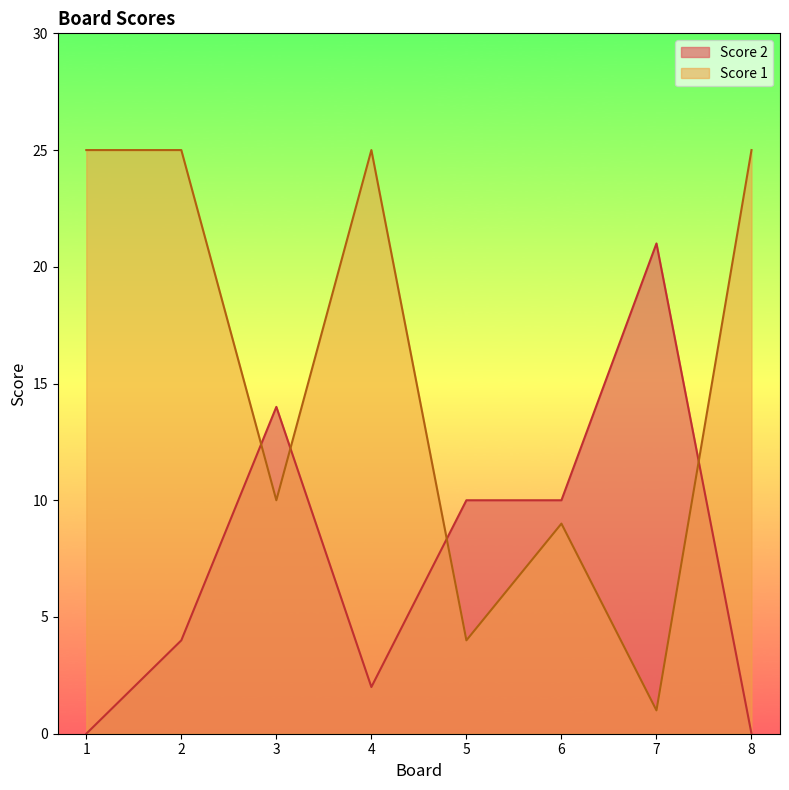

Which series has the largest total across all categories?

Score 1